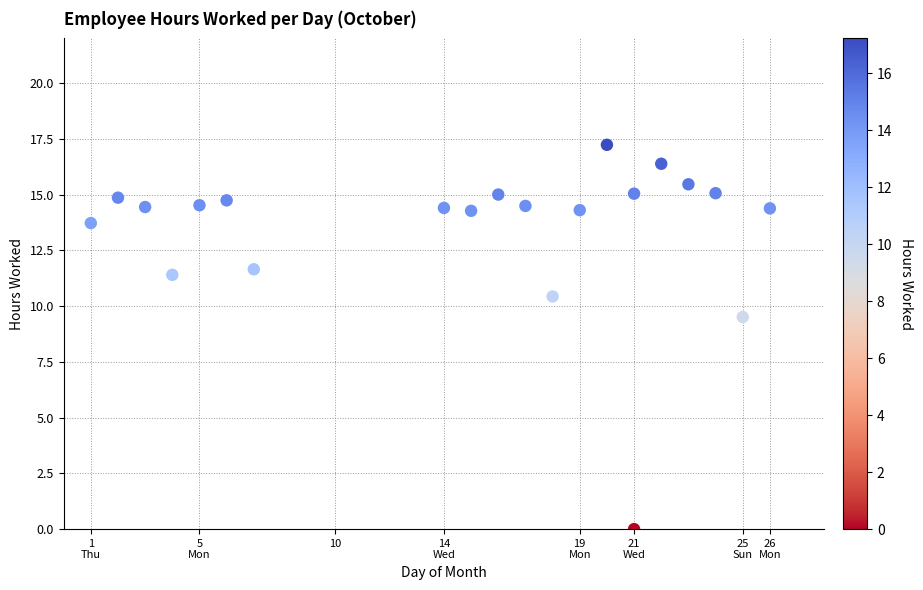

What Y value in the scatter plot is closest to 8?

9.5